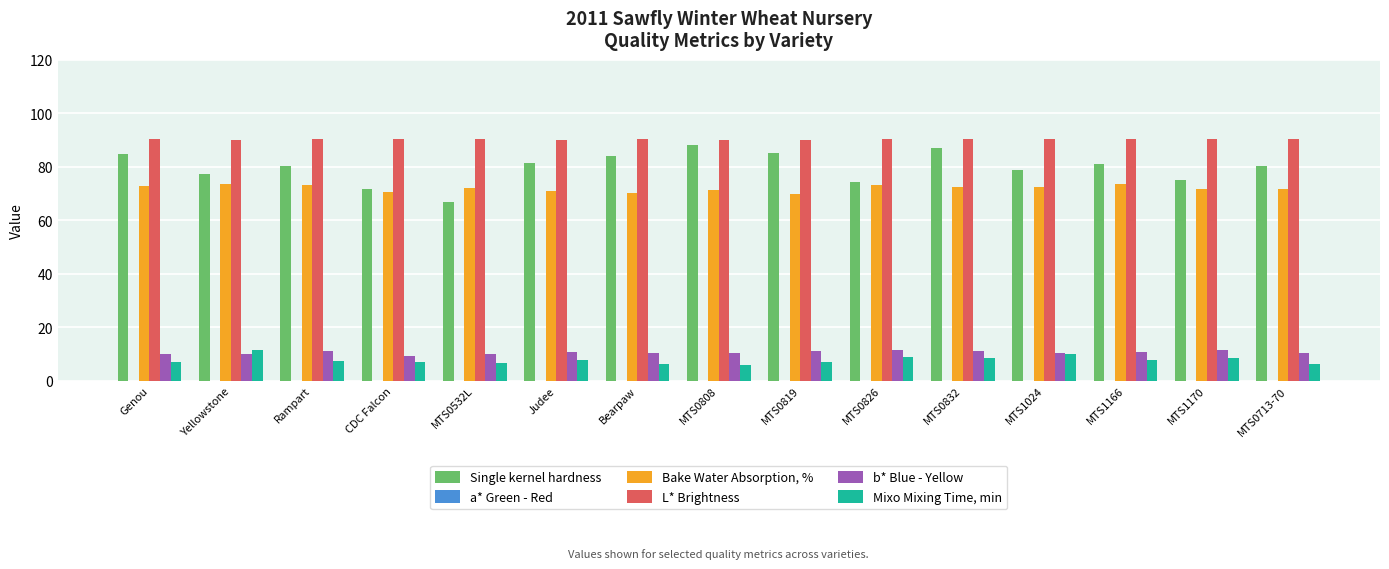

How many values in the Single kernel hardness series are below 80?

6